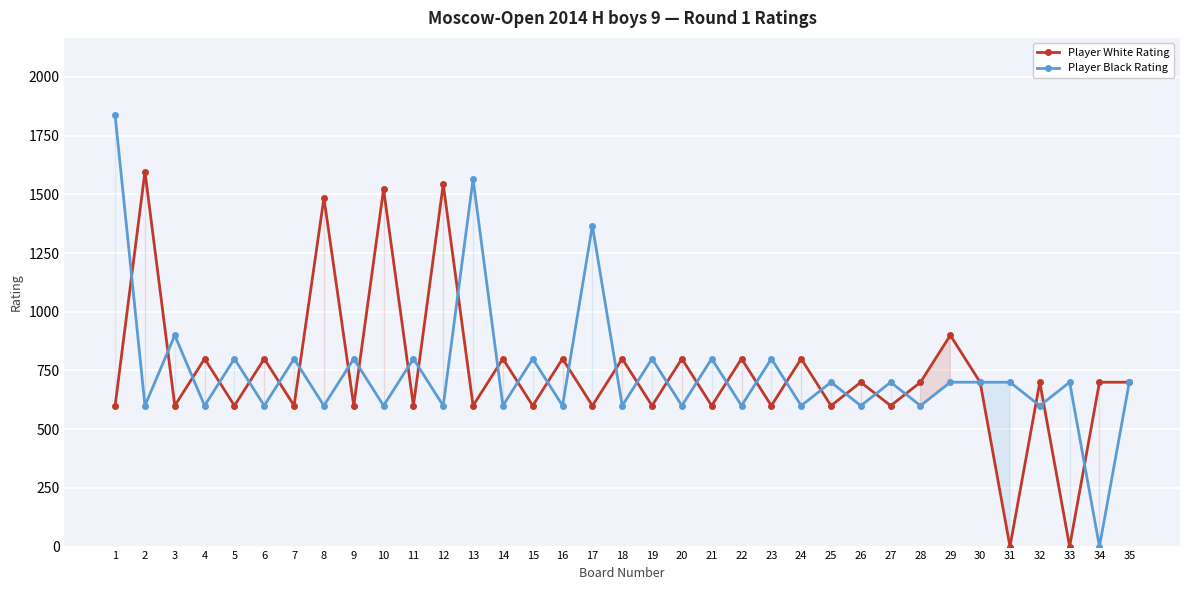

Reading right to left, extract all data points from this chart.

Player White Rating: 700	700	0	700	0	700	900	700	600	700	600	800	600	800	600	800	600	800	600	800	600	800	600	1543	600	1522	600	1485	600	800	600	800	600	1597	600
Player Black Rating: 700	0	700	600	700	700	700	600	700	600	700	600	800	600	800	600	800	600	1367	600	800	600	1565	600	800	600	800	600	800	600	800	600	900	600	1836